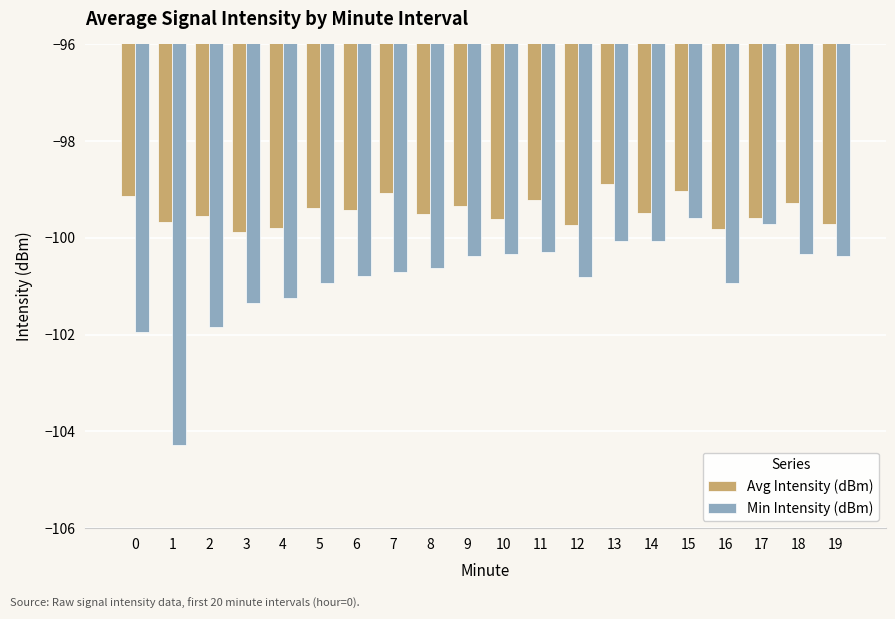

What is the sum of all Avg Intensity (dBm) values?

-1989.1